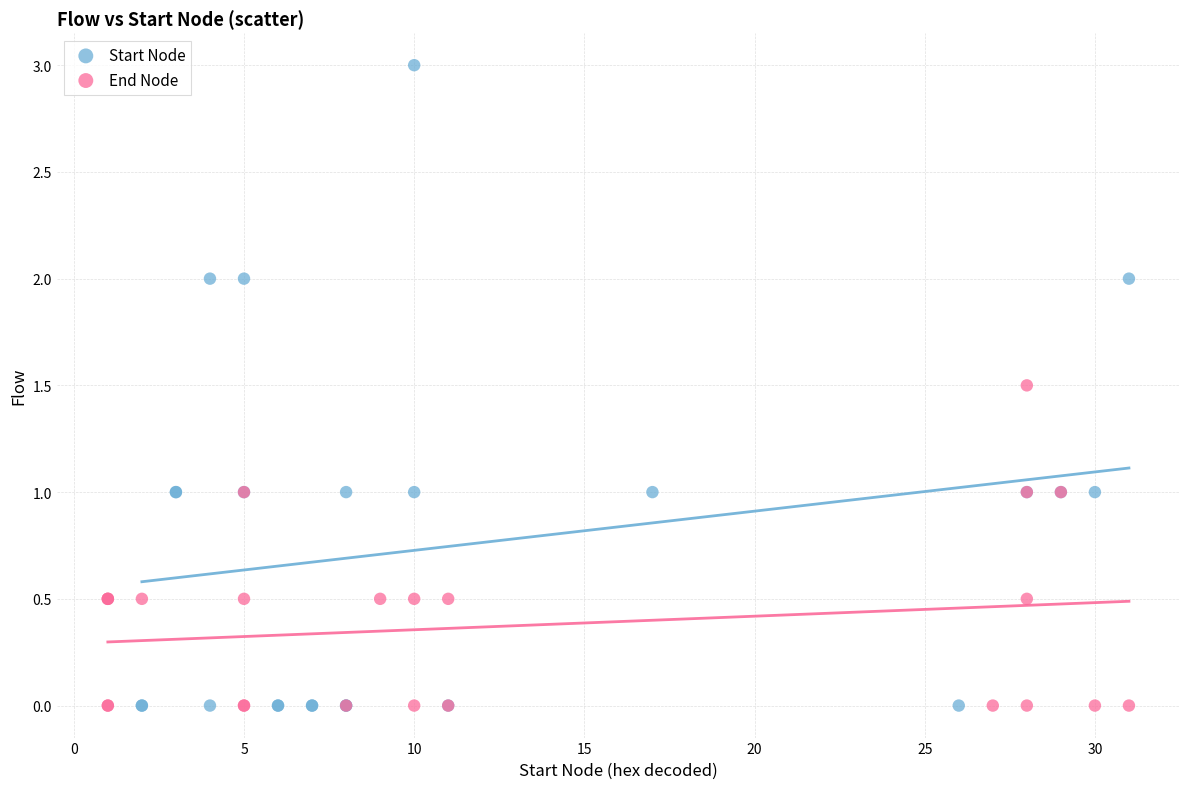

Which series has the largest Y range (max minus min)?

Start Node